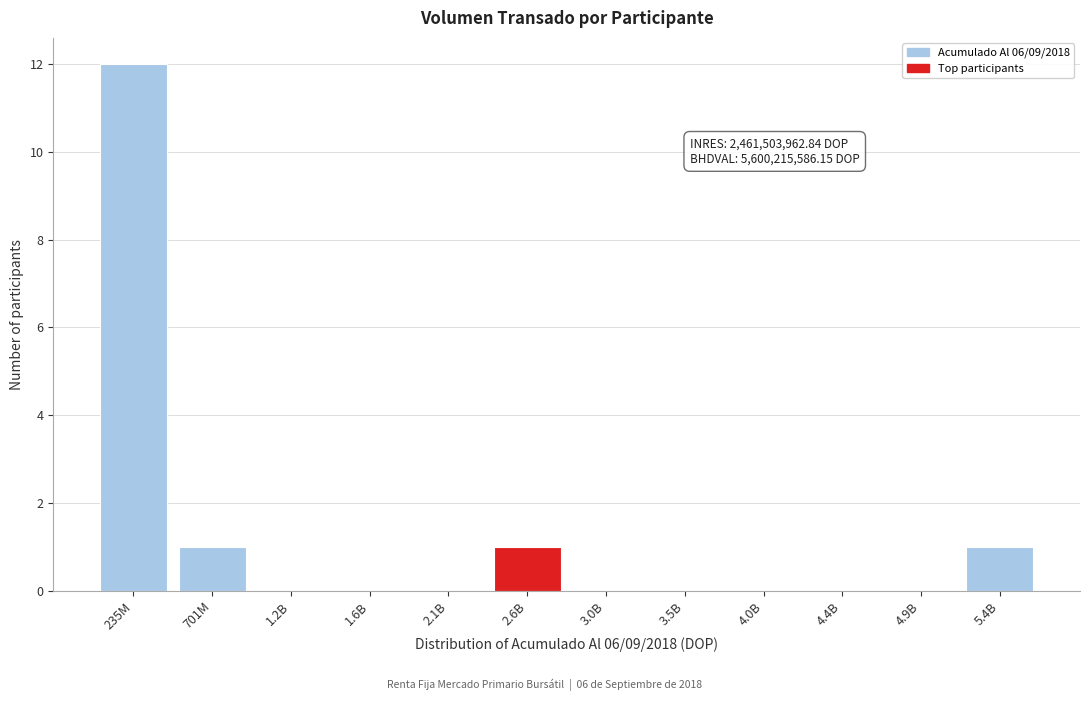

Reading left to right, transcribe all the data shown in this chart.

235M=12	701M=1	1.2B=0	1.6B=0	2.1B=0	2.6B=1	3.0B=0	3.5B=0	4.0B=0	4.4B=0	4.9B=0	5.4B=1